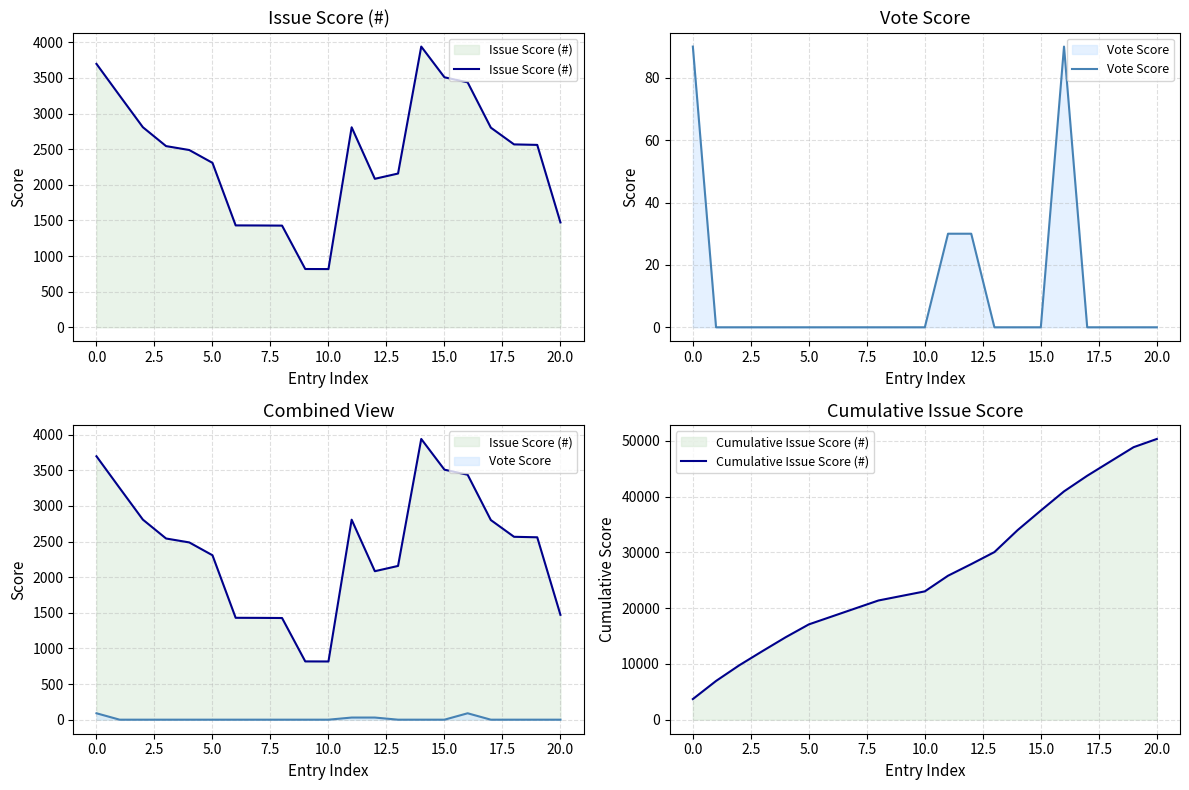

What is the difference between the Vote Score values at 15 and 11?

30